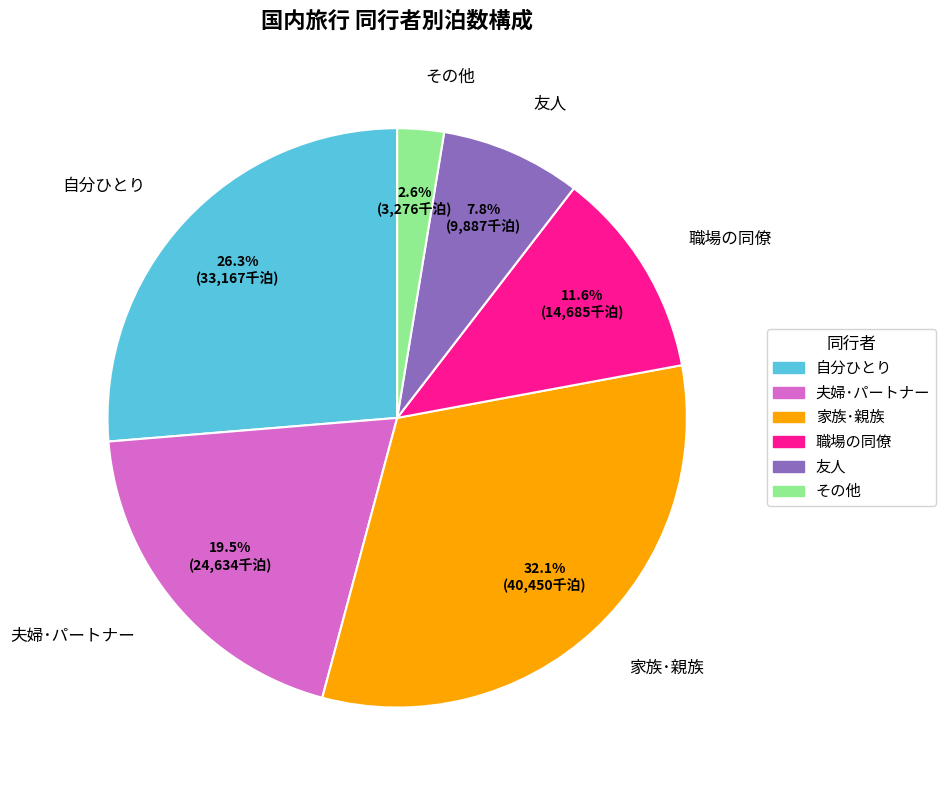

Is it true that 職場の同僚 is 12% of the pie?

True